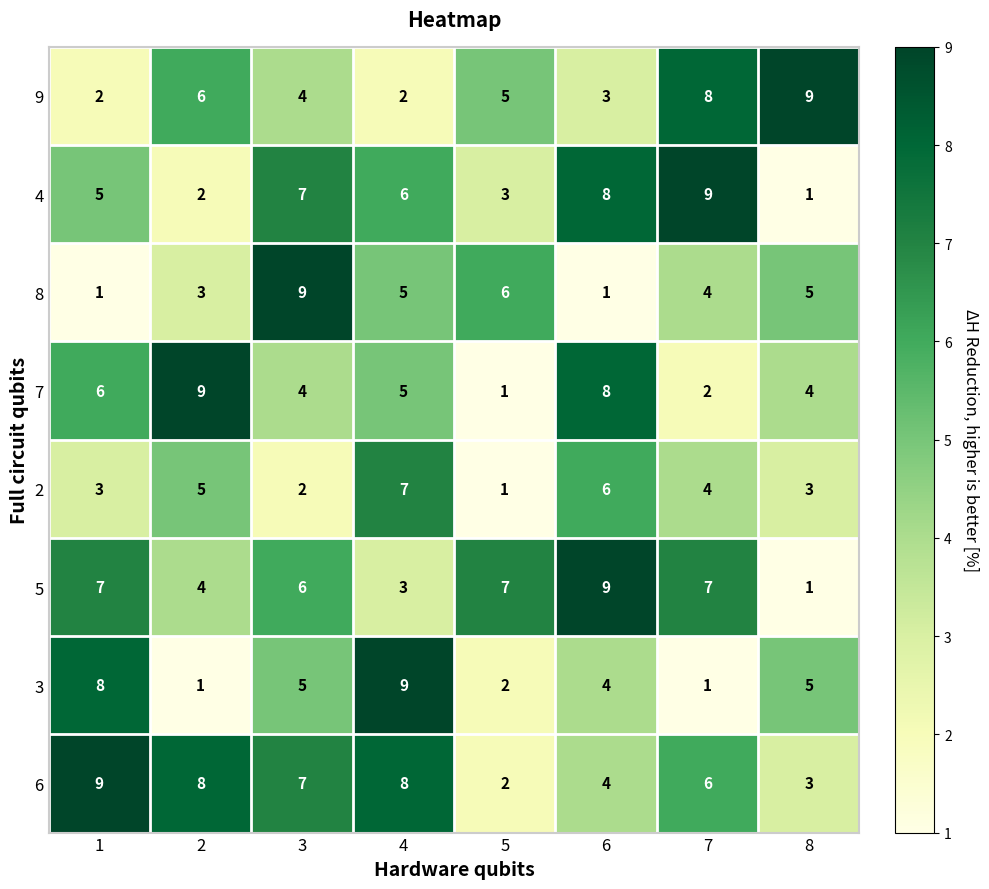

Between 6 and 8, which series saw the biggest shift?

5